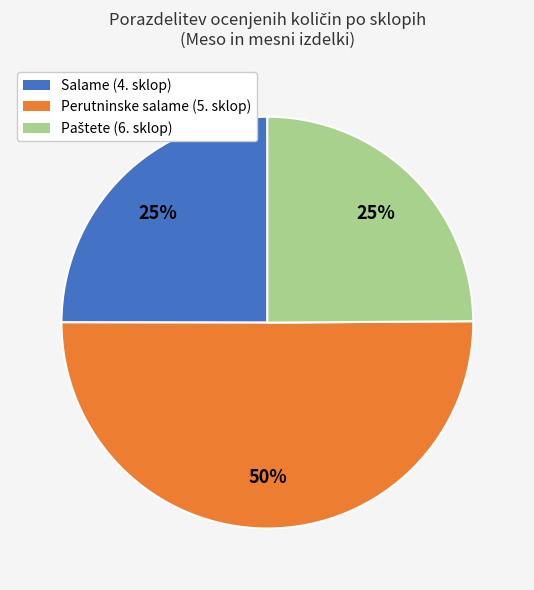

To the nearest percent, what is the difference between the largest and smallest slice percentages?

25%